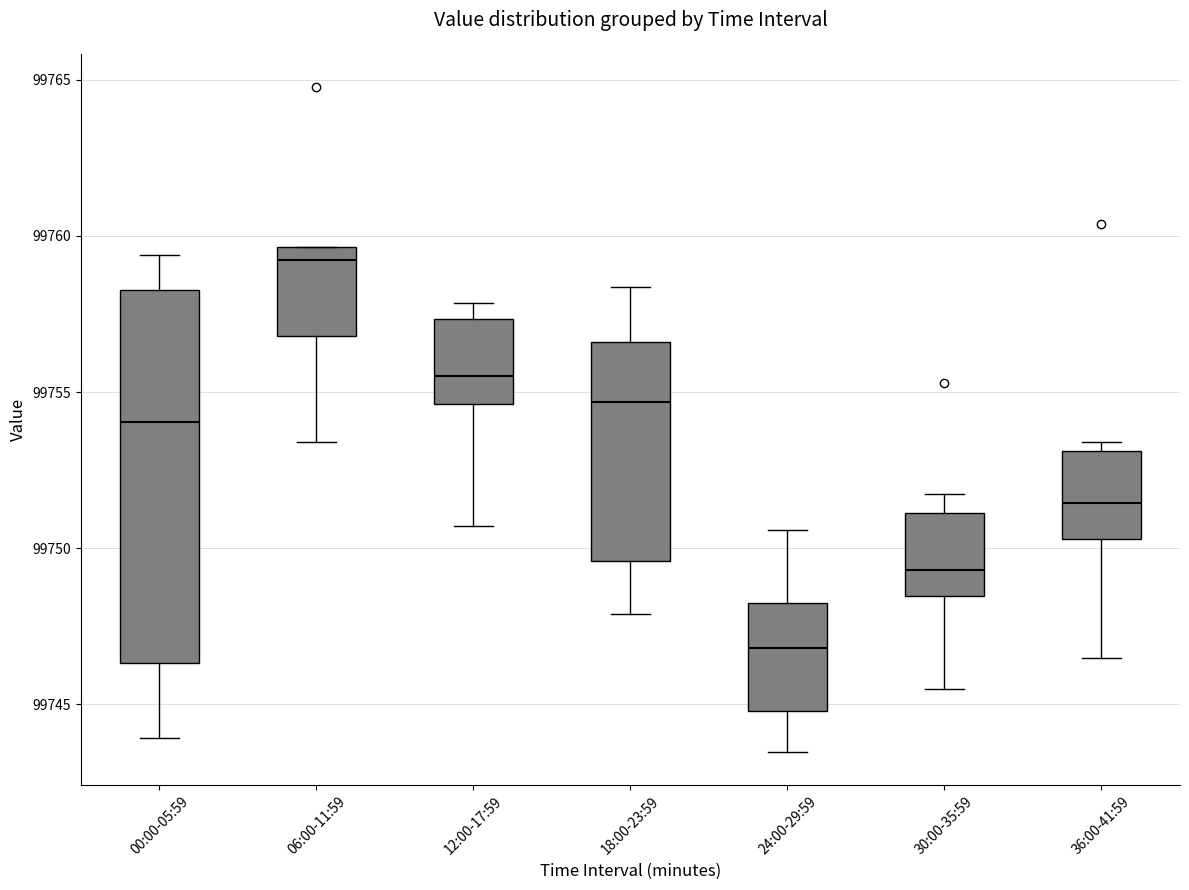

Where is the upper edge of the box for 24:00-29:59 on the y-axis? The values are not printed on the chart, so give them approximately, as read against the axis.

99748.5